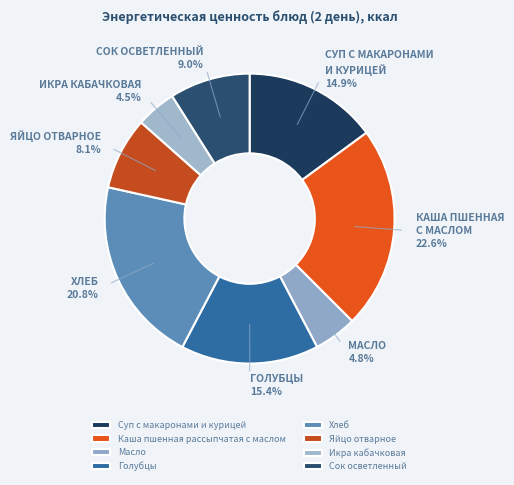

What is the smallest slice in the pie chart?

Икра кабачковая